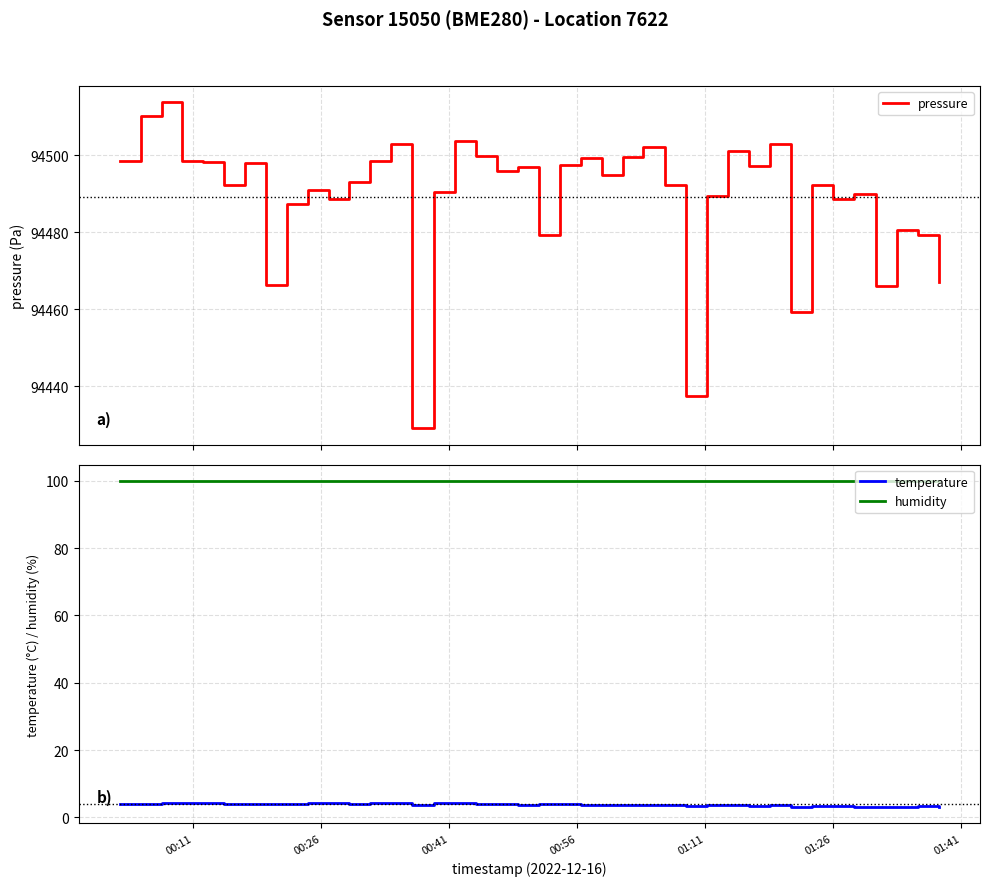

True or false: temperature and humidity cross at least once.

False